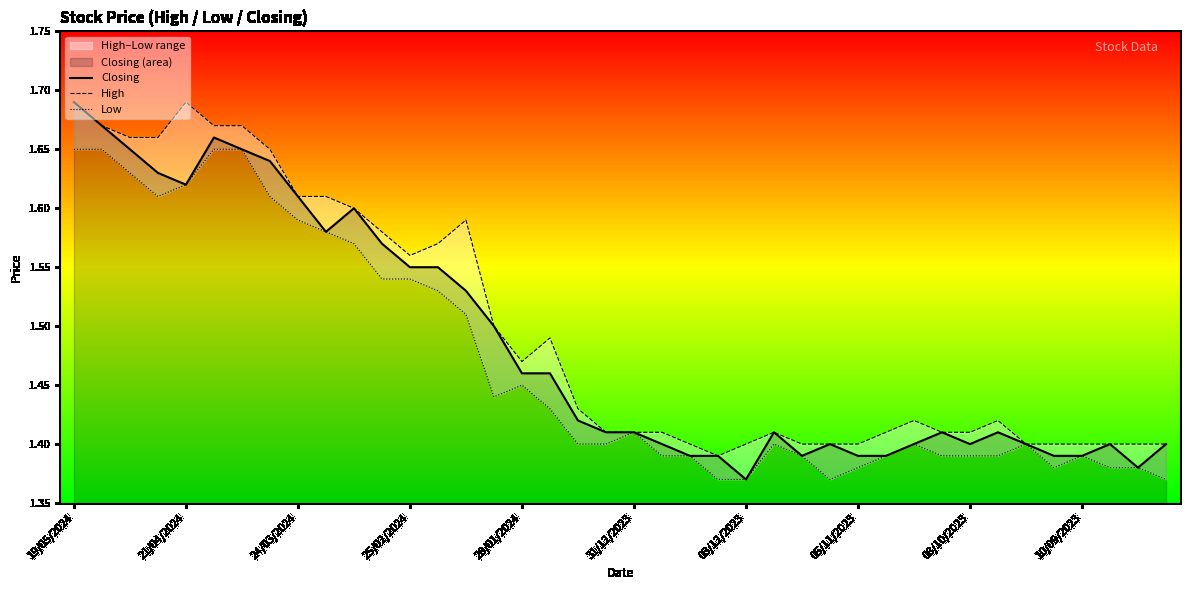

Which category has the lowest value in the Closing series?

03/12/2023